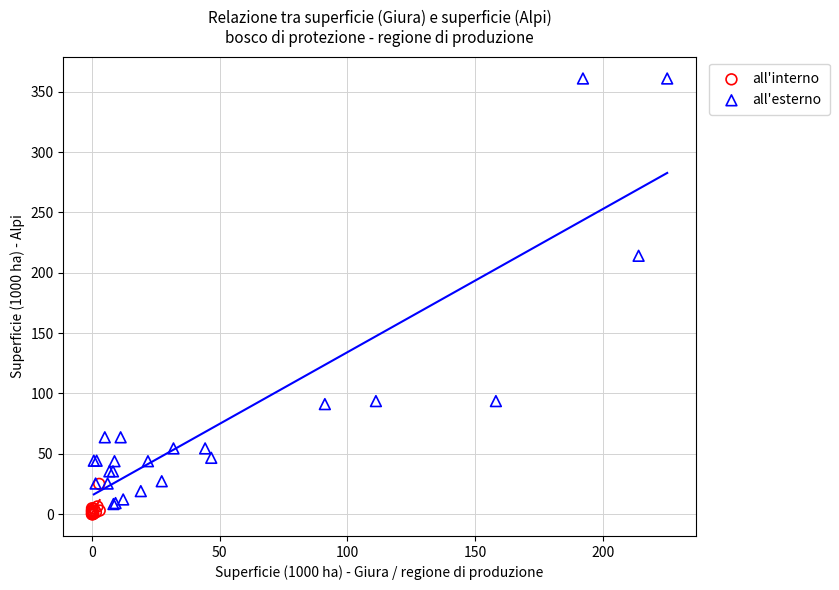

Which series has the largest Y range (max minus min)?

all'esterno